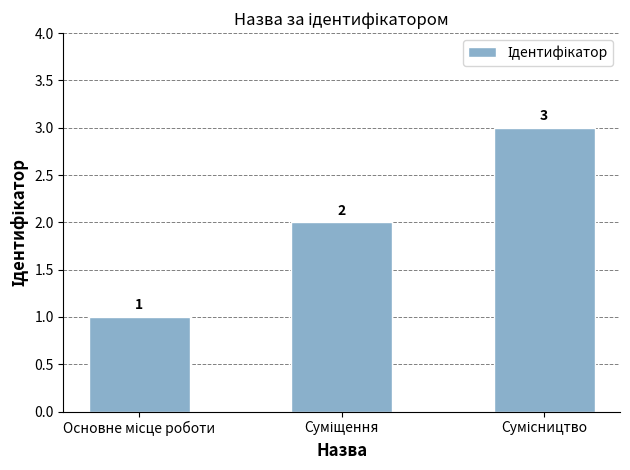

Reading left to right, extract all data points from this chart.

1	2	3